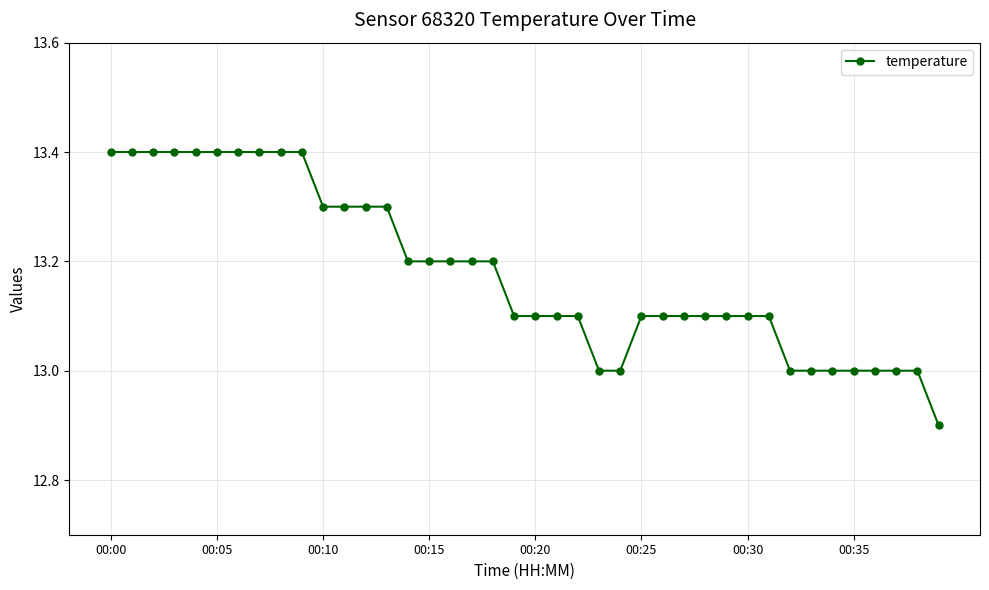

What is the sum of all values?

527.2